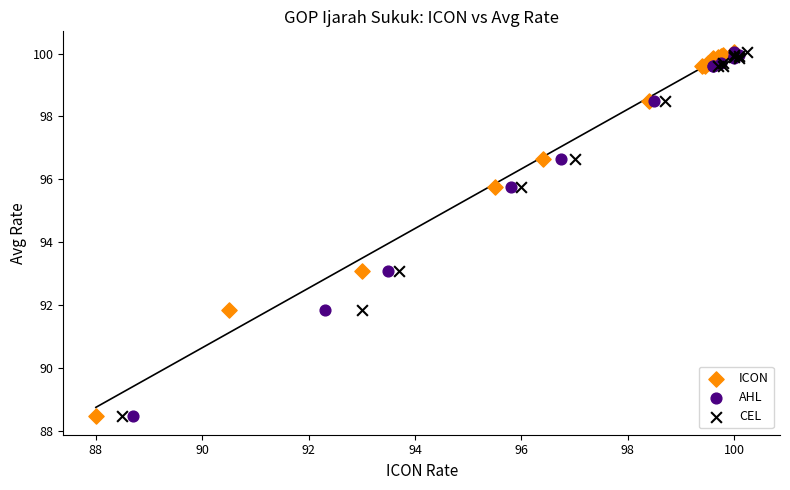

What are all the series names shown in the legend?

ICON, AHL, CEL